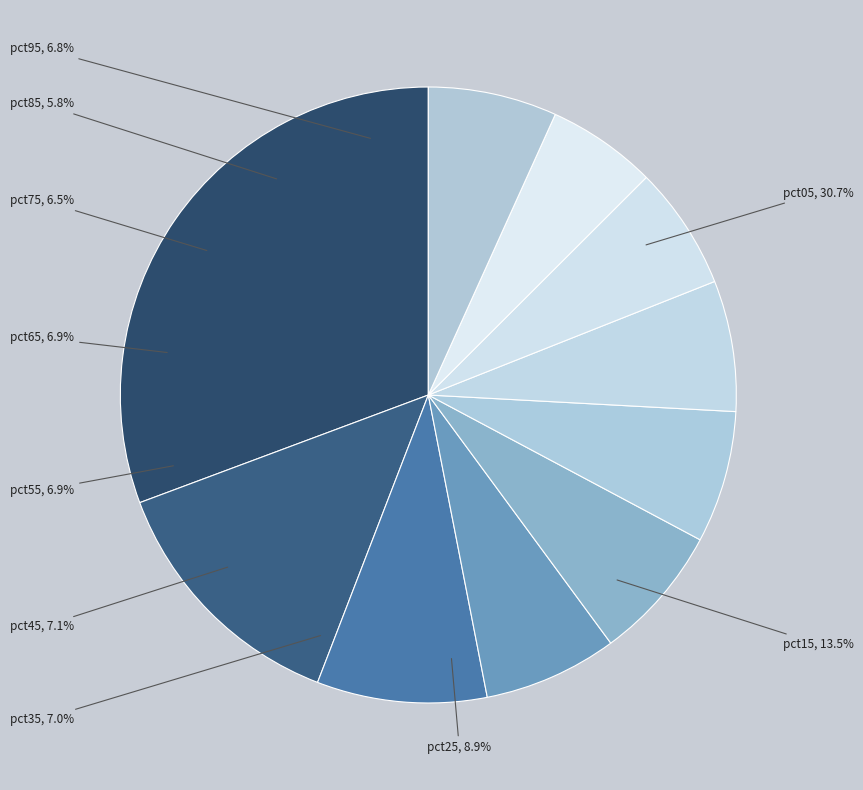

To the nearest percent, what is the difference between the largest and smallest slice percentages?

25%